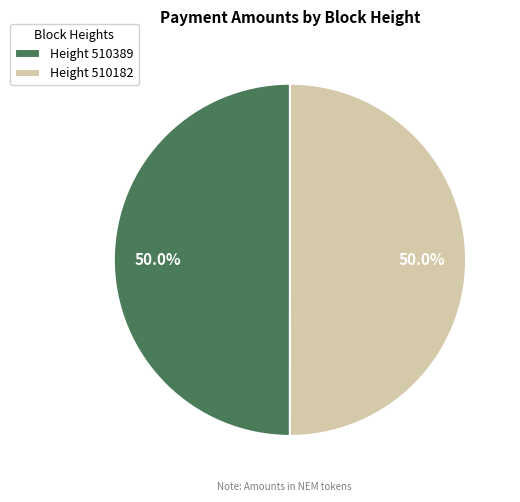

Count the number of slices in the pie.

2